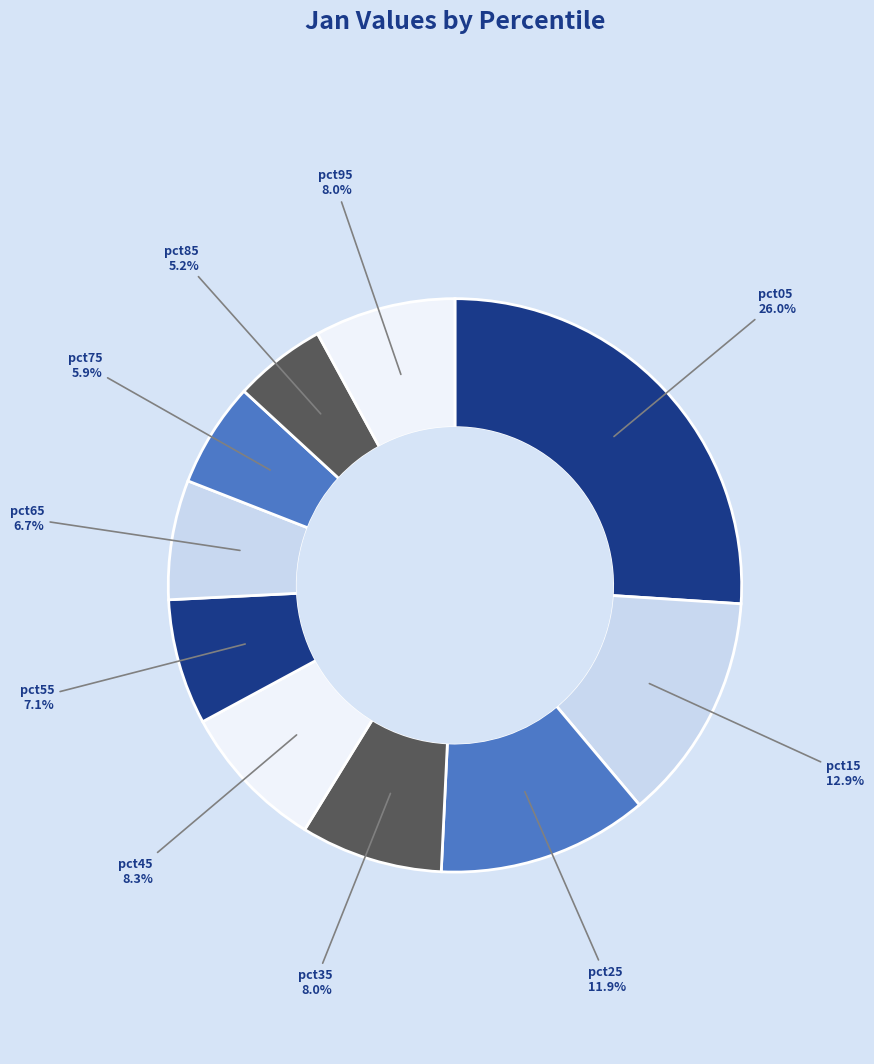

What is the smallest slice in the pie chart?

pct85